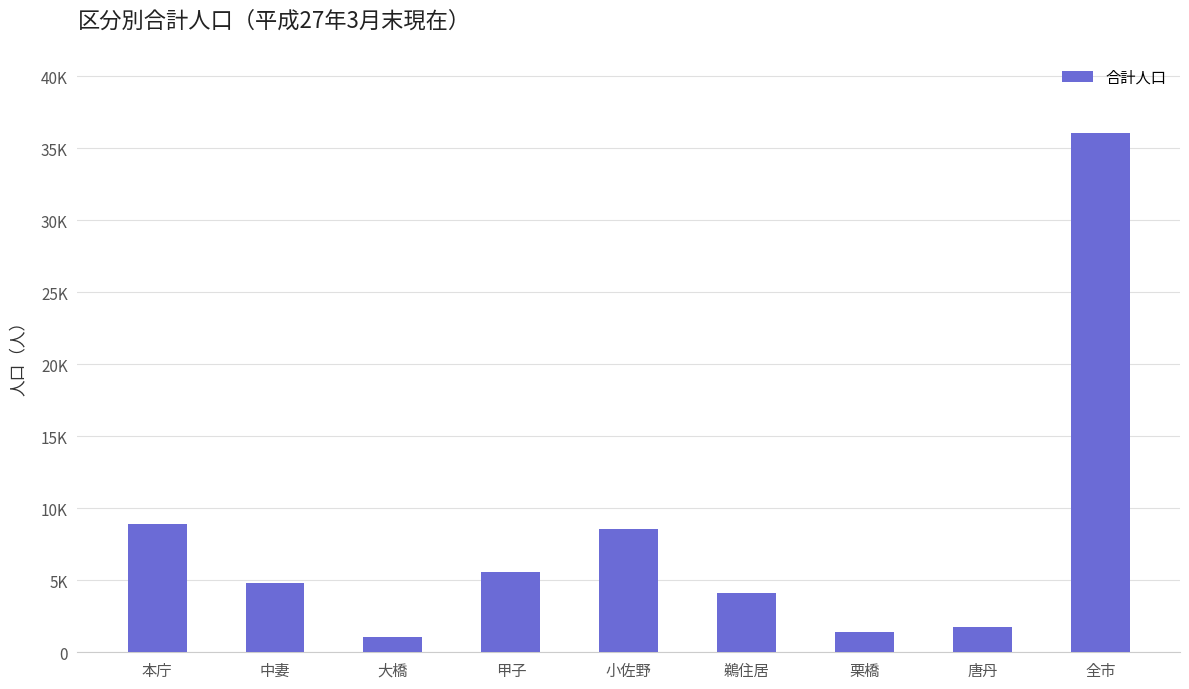

Rank the categories by value from lowest to highest.

大橋, 栗橋, 唐丹, 鵜住居, 中妻, 甲子, 小佐野, 本庁, 全市